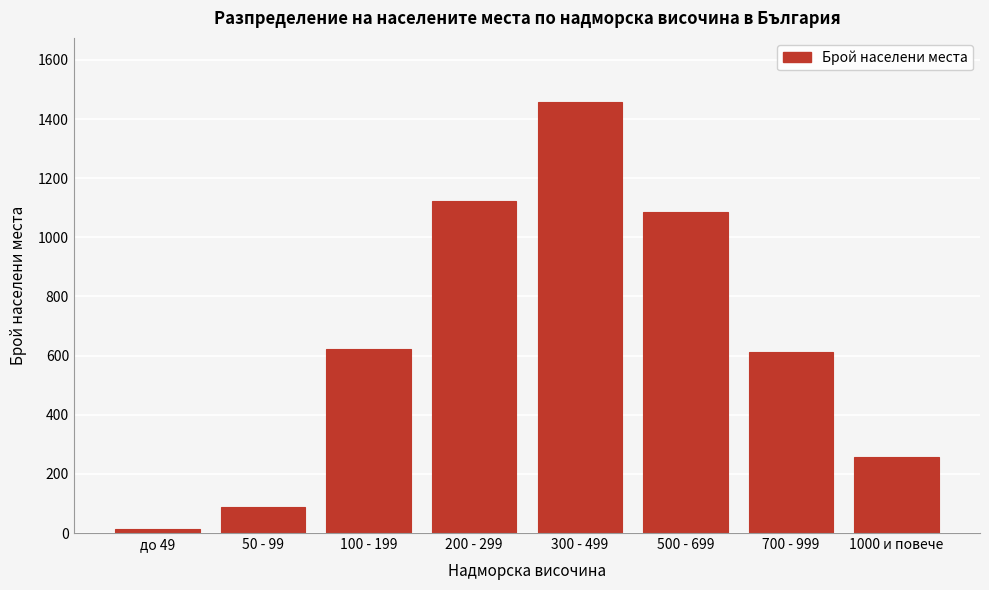

Reading right to left, transcribe all the data shown in this chart.

1000 и повече=256	700 - 999=612	500 - 699=1087	300 - 499=1456	200 - 299=1124	100 - 199=623	50 - 99=89	до 49=12